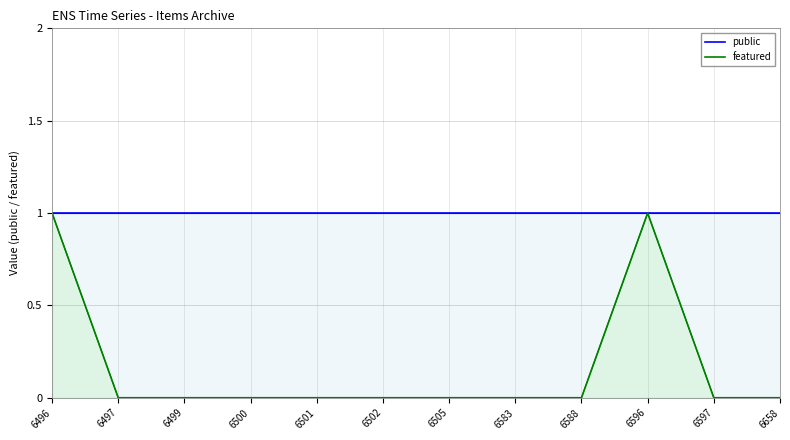

How many featured values are between 0 and 1?

12